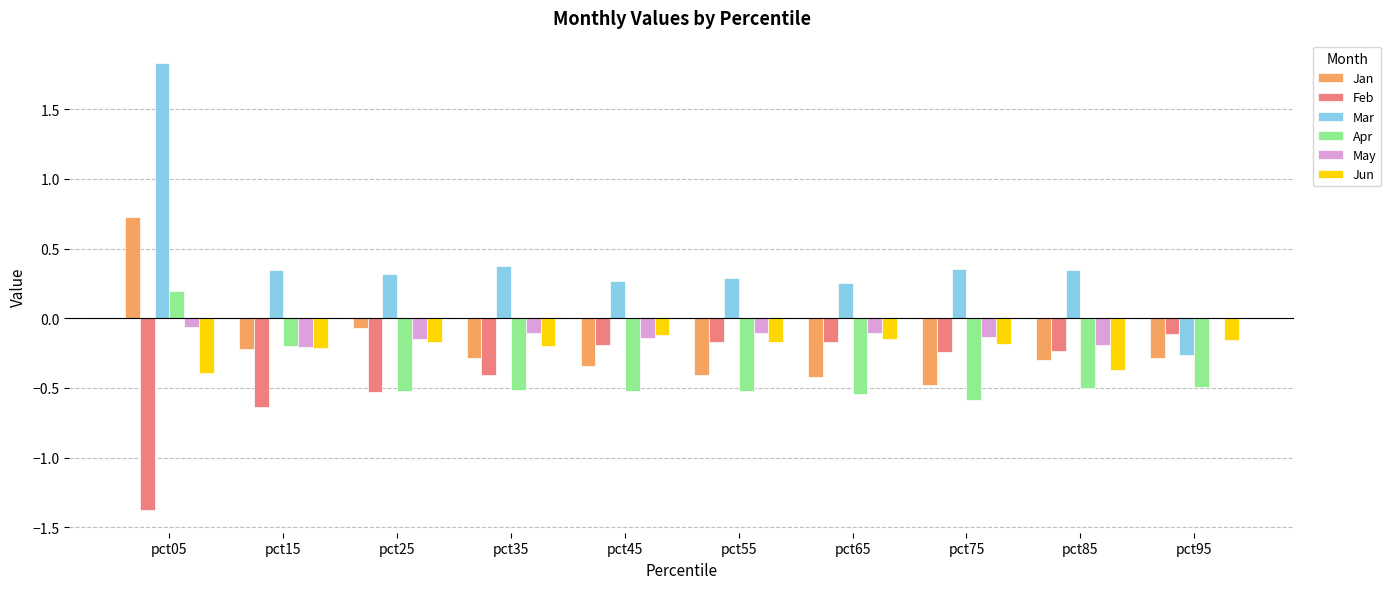

Which series has the largest total across all categories?

Mar